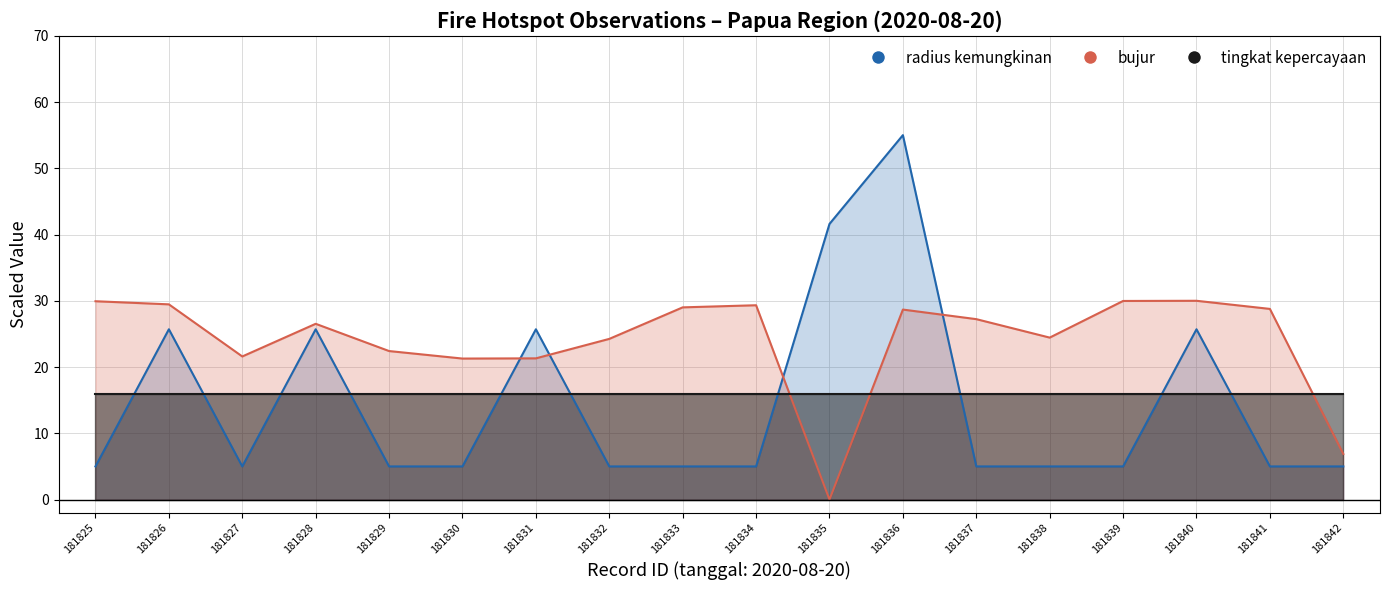

Does the chart display data point markers on the line(s)?

No